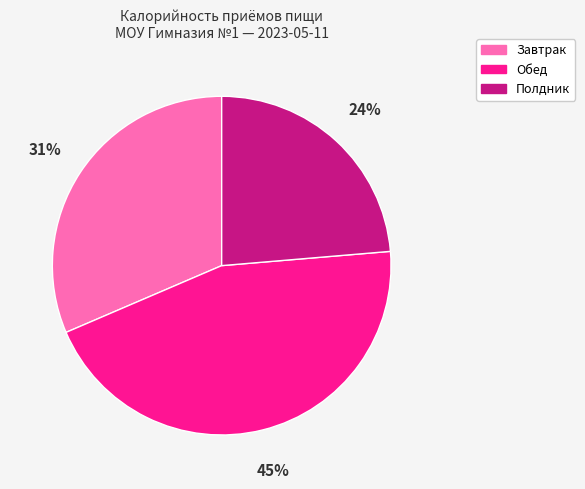

To the nearest percent, what is the difference between the Обед and Полдник slice percentages?

21%